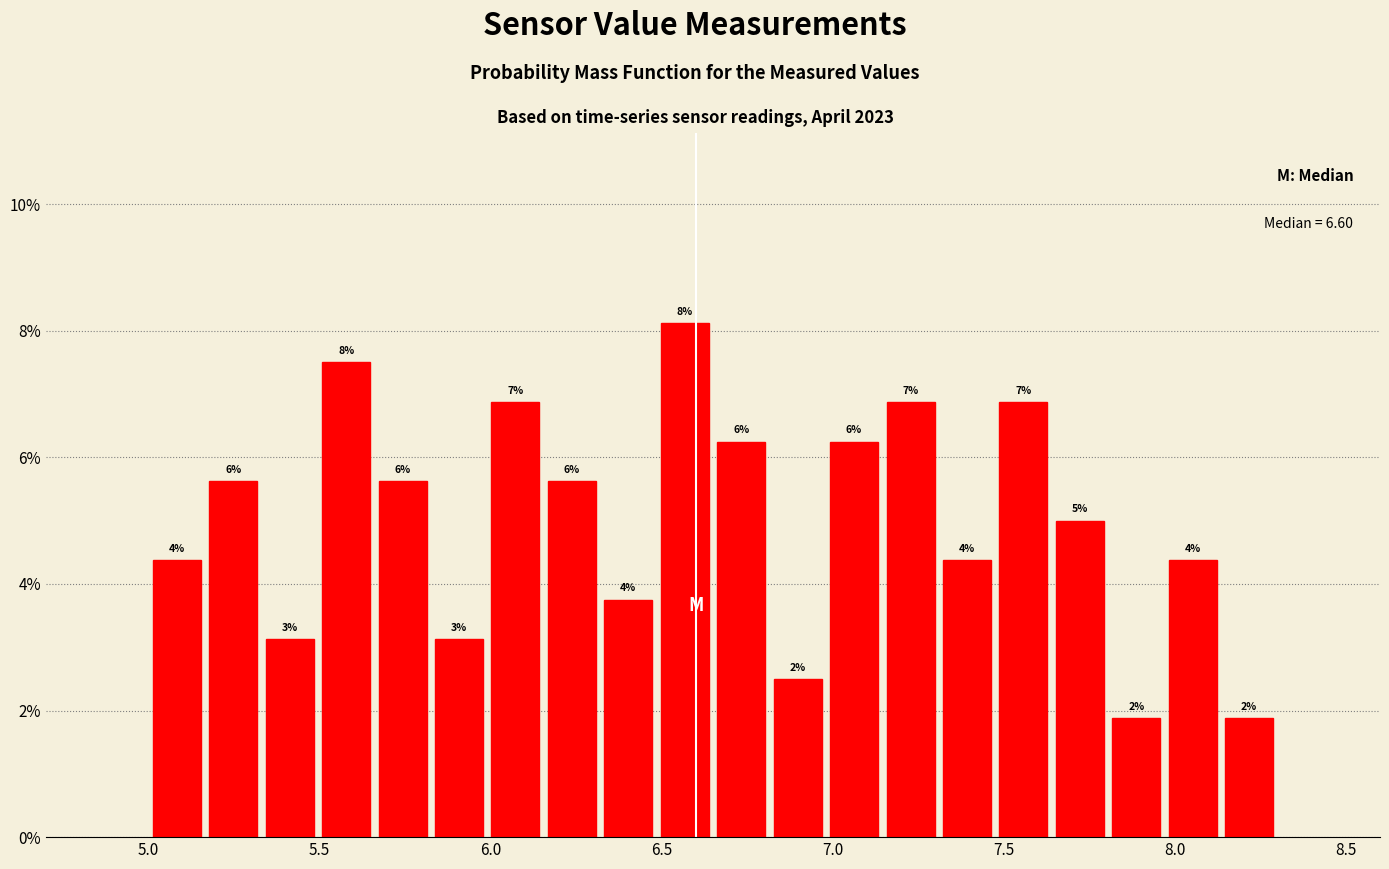

Around what value on the x-axis is the tallest bar? Give the approximate position of its centre, as read against the axis.

6.55